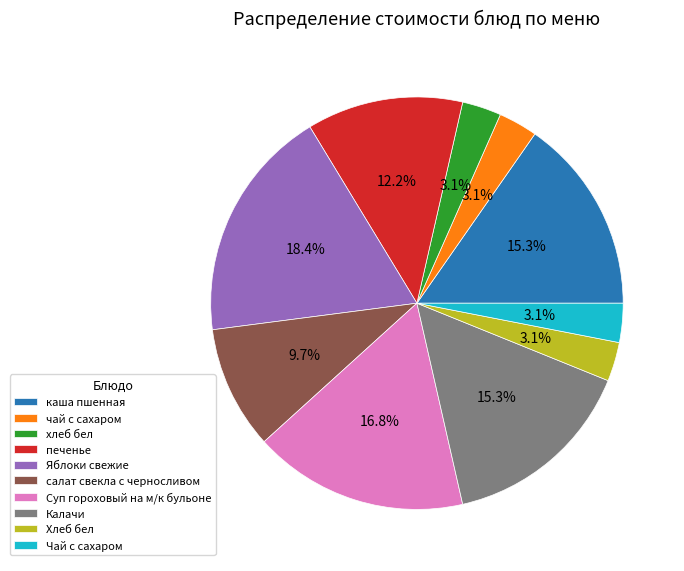

Between печенье and Хлеб бел, which is larger?

печенье